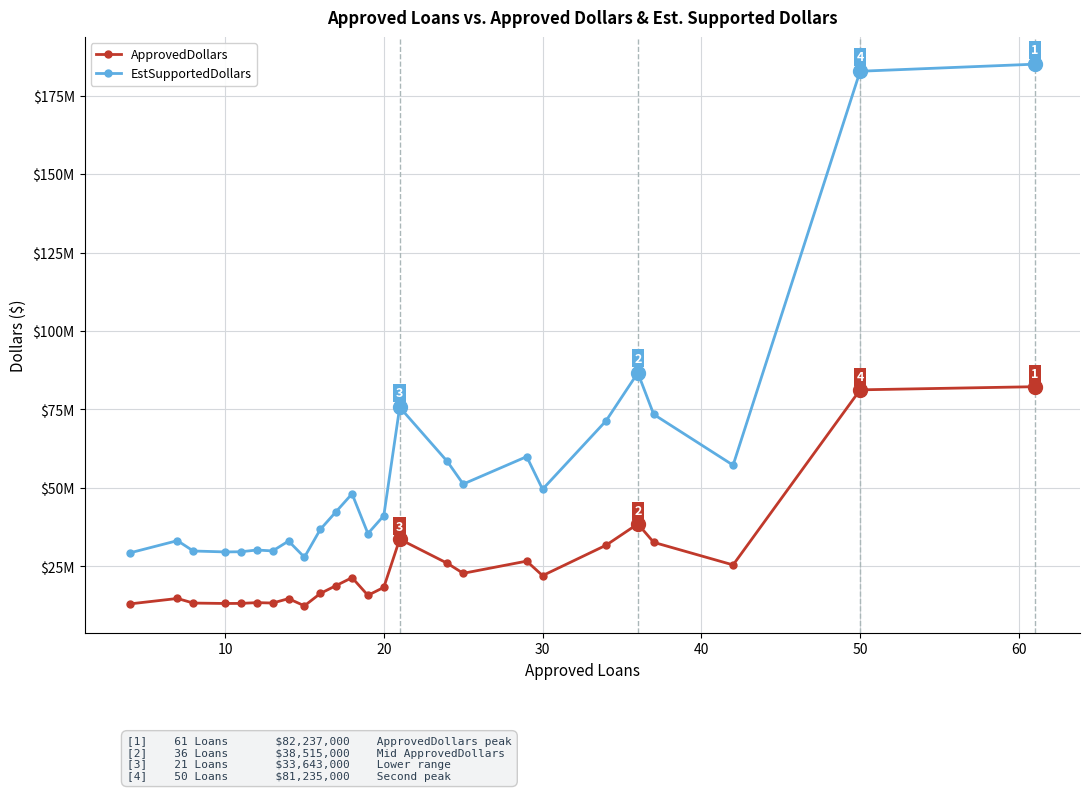

What are all the series names shown in the legend?

ApprovedDollars, EstSupportedDollars